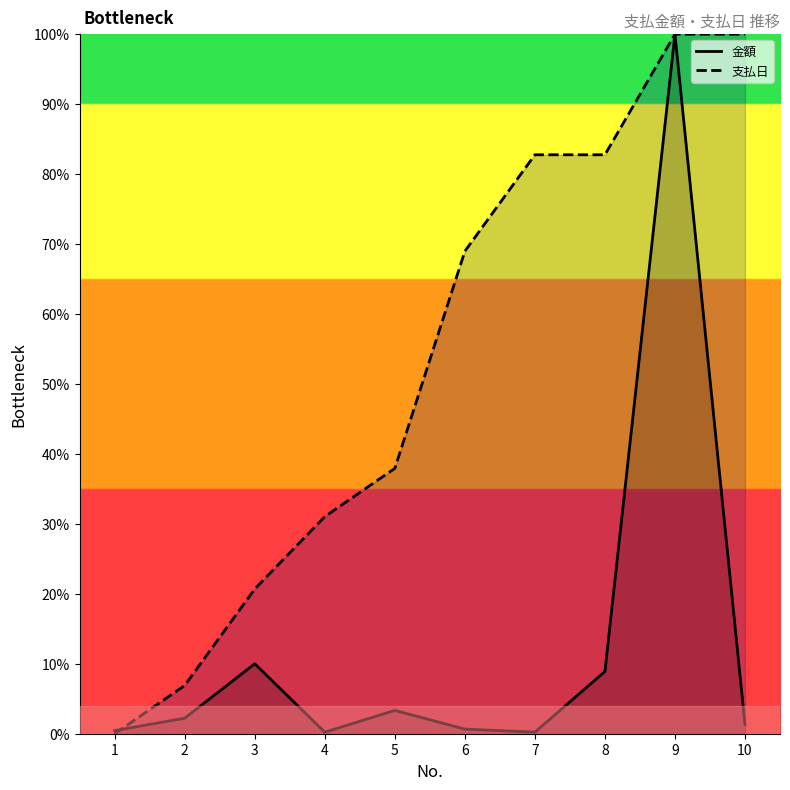

What are all the series names shown in the legend?

金額, 支払日